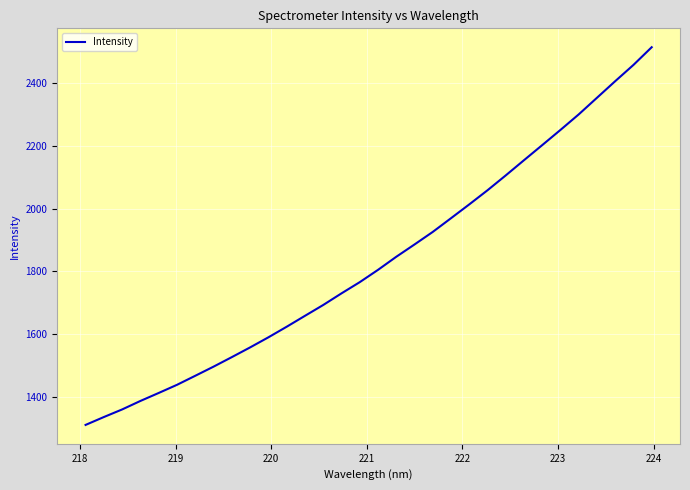

What is the minimum value shown in the chart?

1310.6